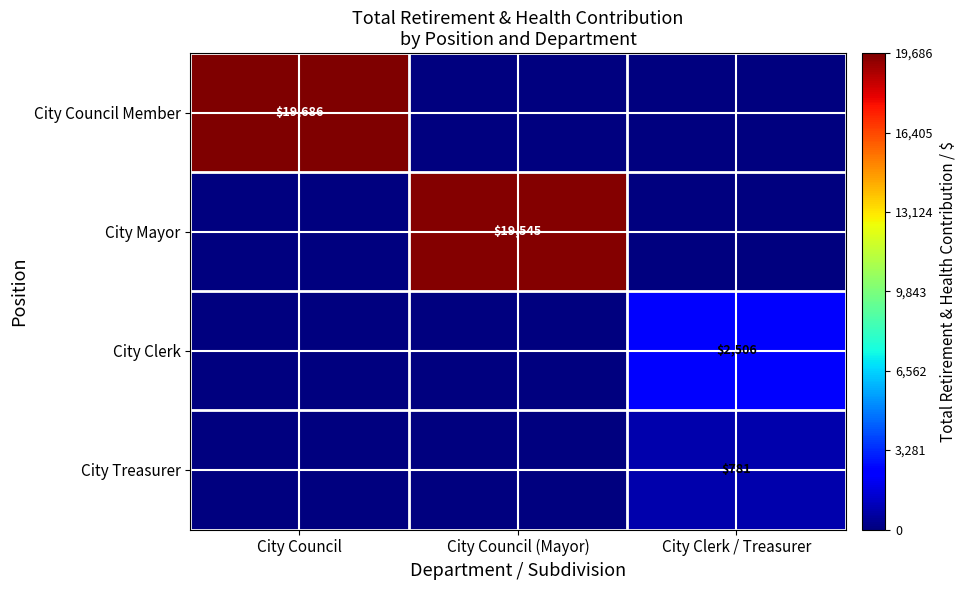

The City Treasurer series shows 468 at City Clerk / Treasurer. True or false?

False